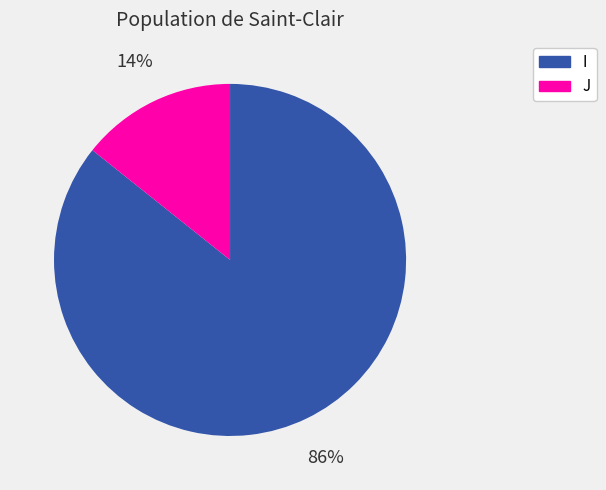

To the nearest percent, what is the combined percentage of J and I?

100%